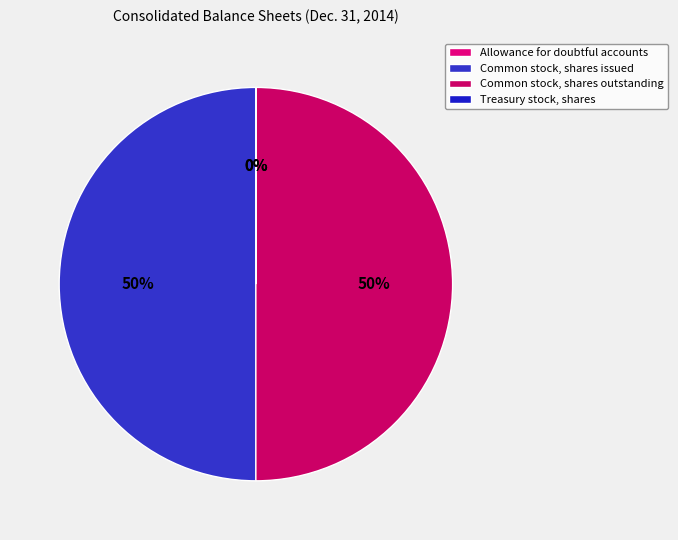

Is it true that Treasury stock, shares is 1% of the pie?

False